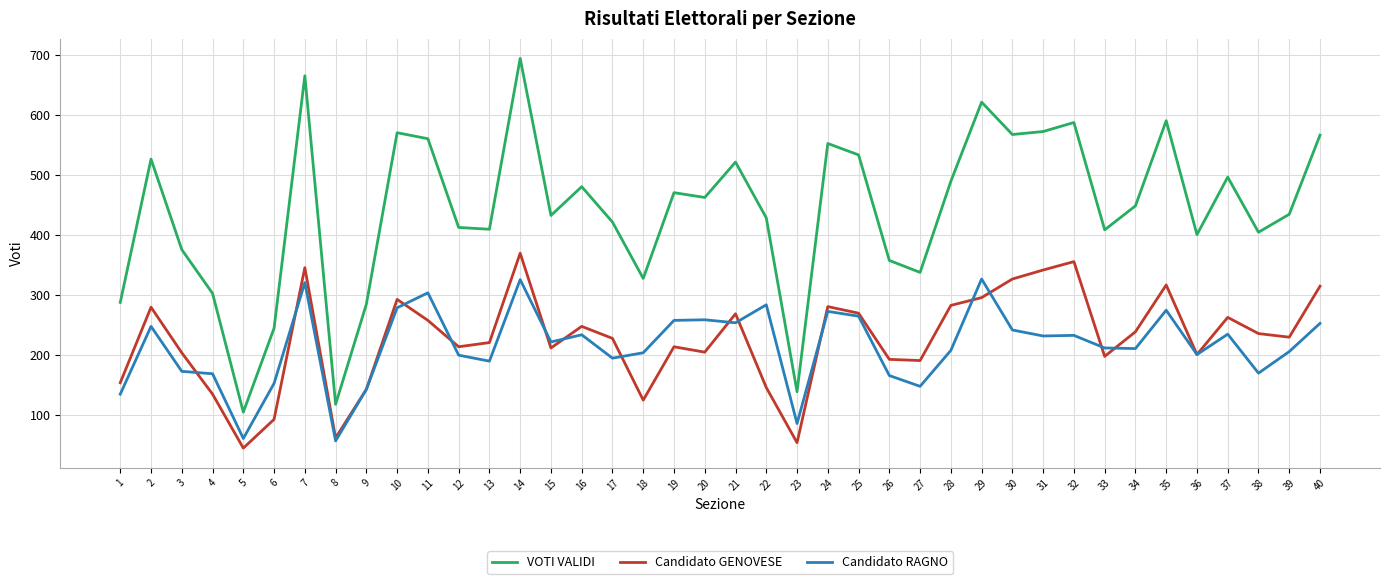

Where does the Candidato GENOVESE series first go above 229?

2